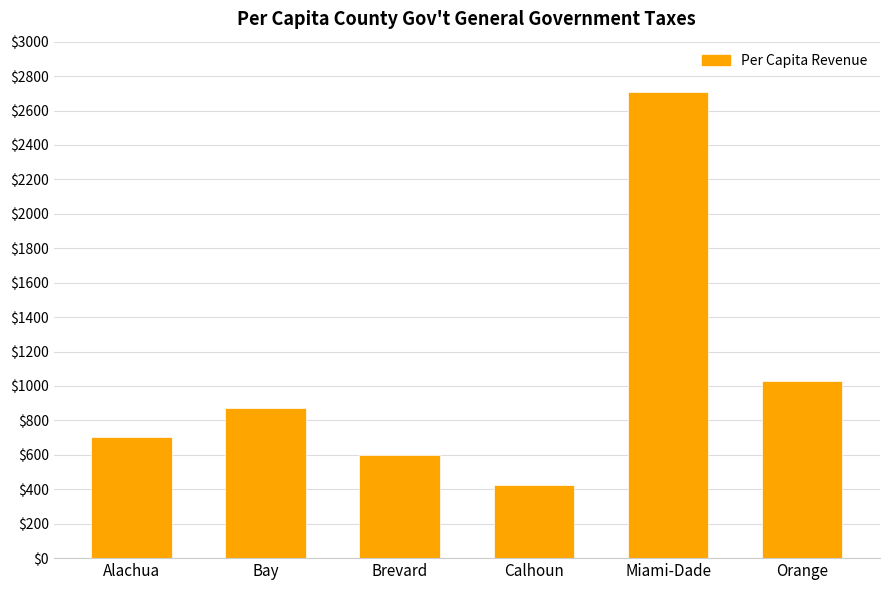

Where does the data first go above 873?

Bay